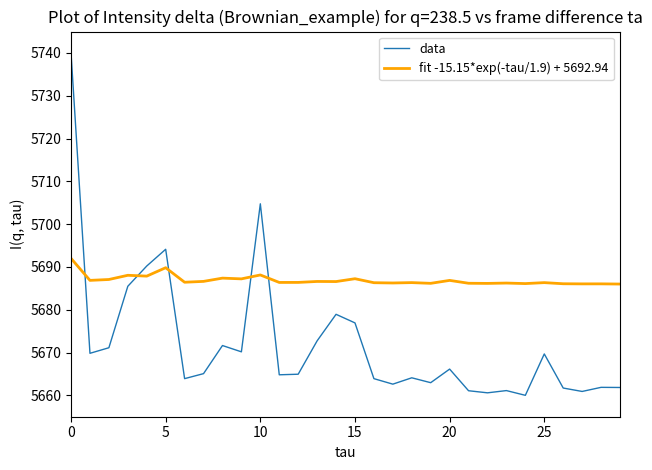

List the series in order of their overall mean, lowest first.

data, fit -15.15*exp(-tau/1.9) + 5692.94